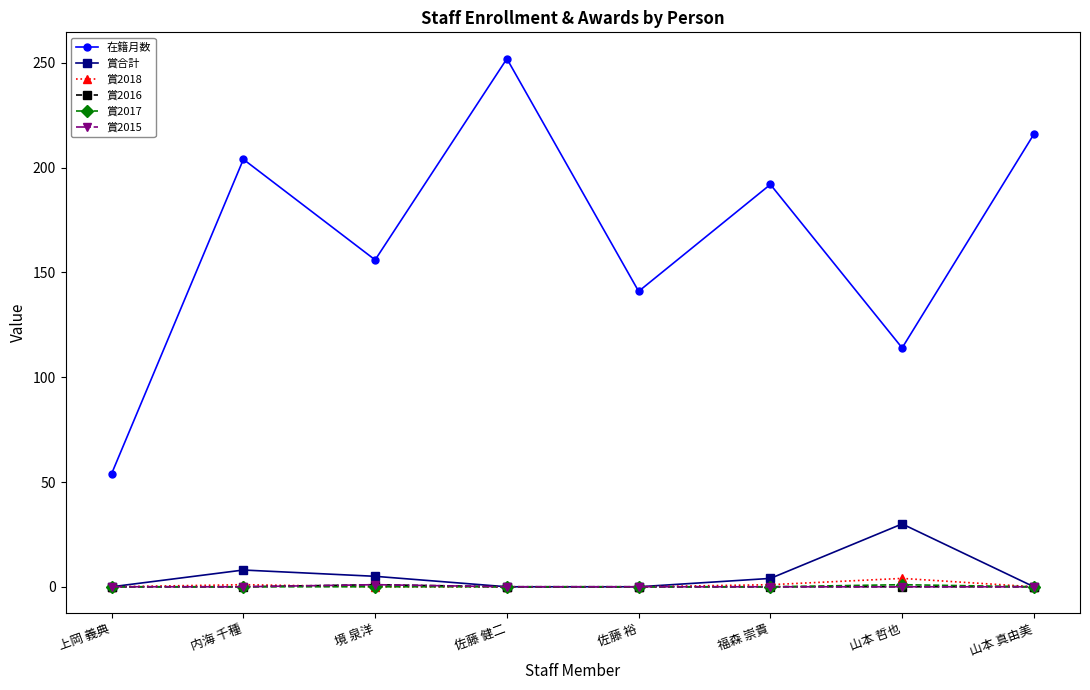

Is this an area chart (filled region under the line)?

No